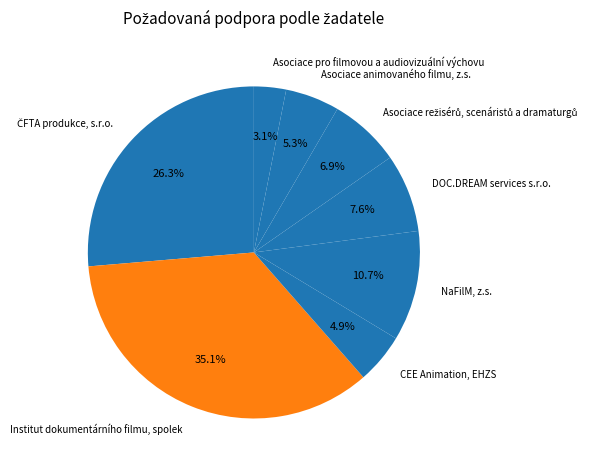

Count the number of slices in the pie.

8